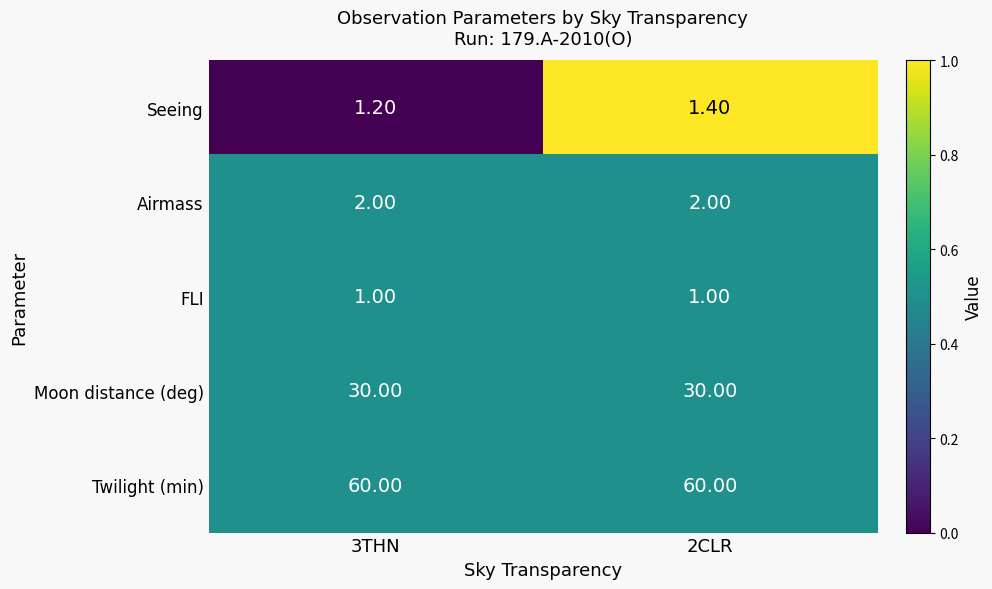

What is the sum of the Twilight (min) values at 2CLR and 3THN?

120.0